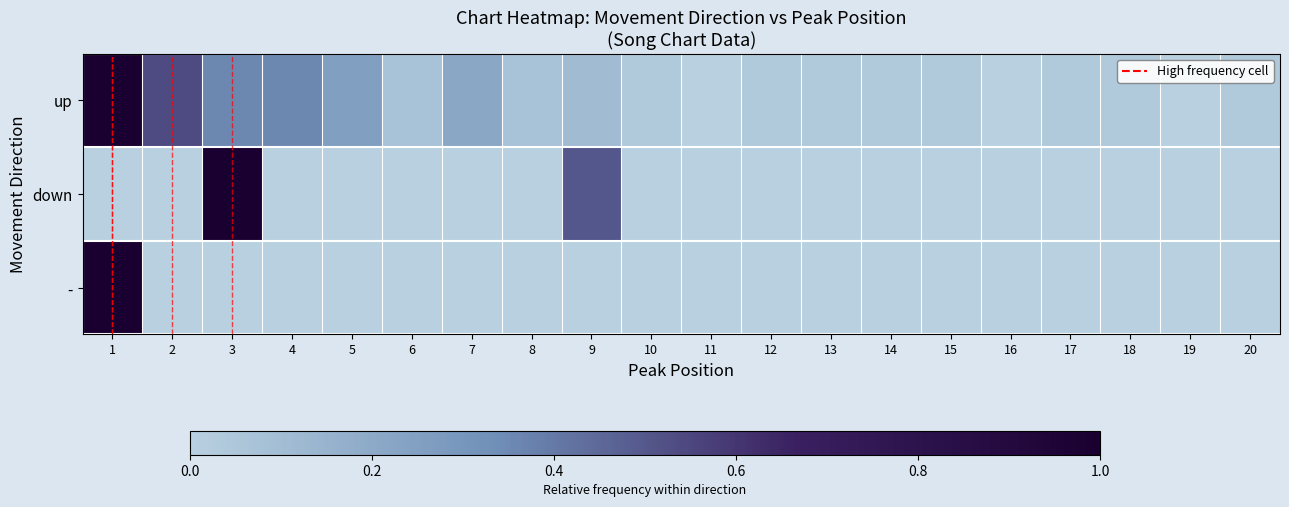

Reading left to right, what are all the values shown in this chart?

up: 1=1.0	2=0.5	3=0.4	4=0.4	5=0.2	6=0.1	7=0.2	8=0.1	9=0.1	10=0.0	11=0.0	12=0.0	13=0.0	14=0.0	15=0.0	16=0.0	17=0.0	18=0.0	19=0.0	20=0.0
down: 1=0.0	2=0.0	3=1.0	4=0.0	5=0.0	6=0.0	7=0.0	8=0.0	9=0.5	10=0.0	11=0.0	12=0.0	13=0.0	14=0.0	15=0.0	16=0.0	17=0.0	18=0.0	19=0.0	20=0.0
-: 1=1.0	2=0.0	3=0.0	4=0.0	5=0.0	6=0.0	7=0.0	8=0.0	9=0.0	10=0.0	11=0.0	12=0.0	13=0.0	14=0.0	15=0.0	16=0.0	17=0.0	18=0.0	19=0.0	20=0.0